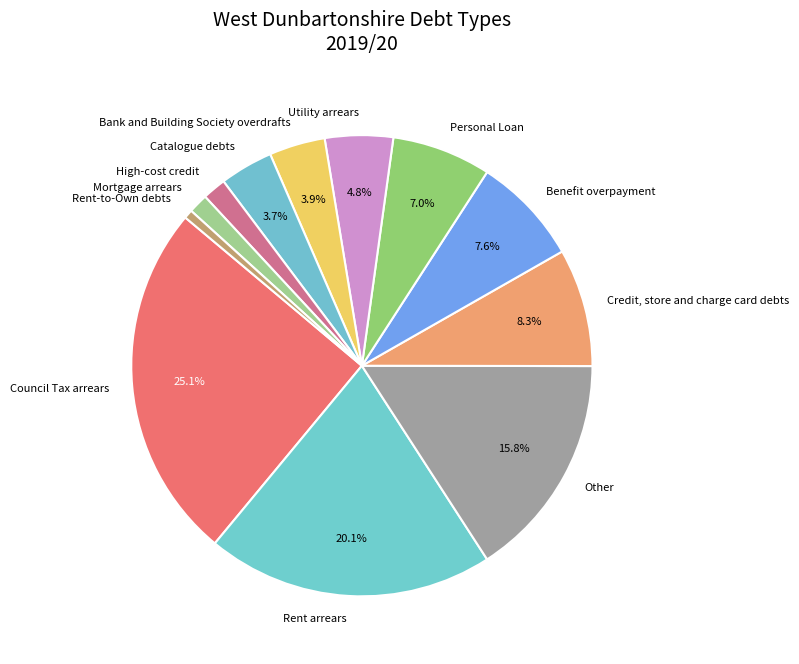

To the nearest percent, what is the difference between the Credit, store and charge card debts and Benefit overpayment slice percentages?

1%